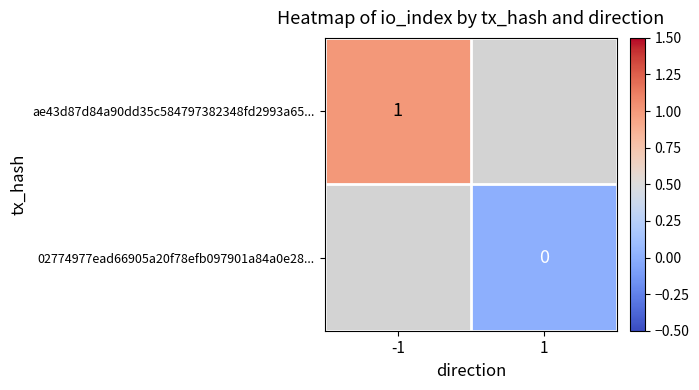

Between -1 and 1, which is larger?

1